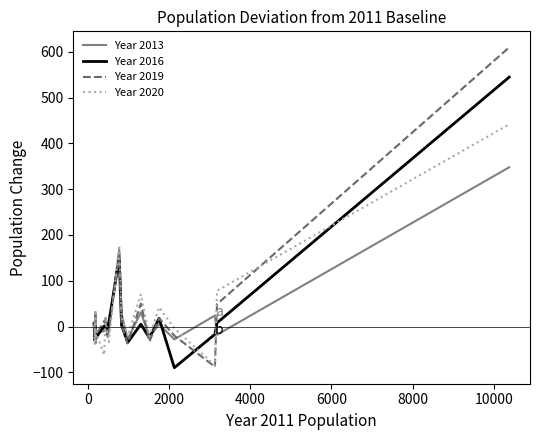

Which series has the largest range (max minus min)?

Year 2019